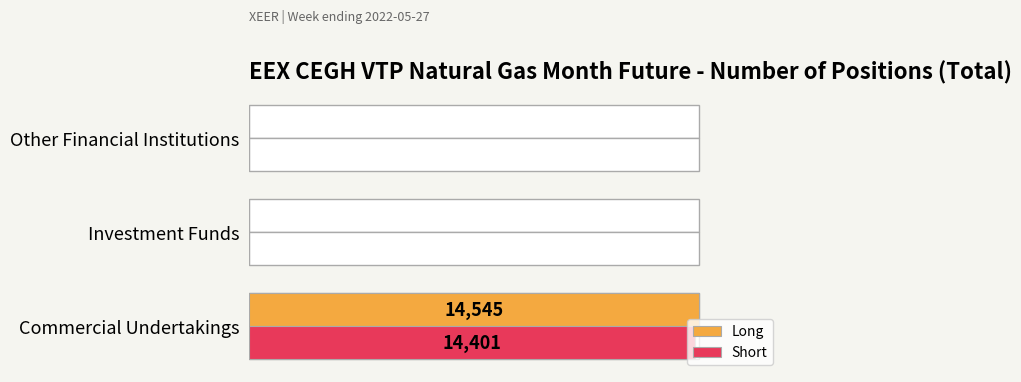

Which series changed the most between Investment Funds and Other Financial Institutions?

Long